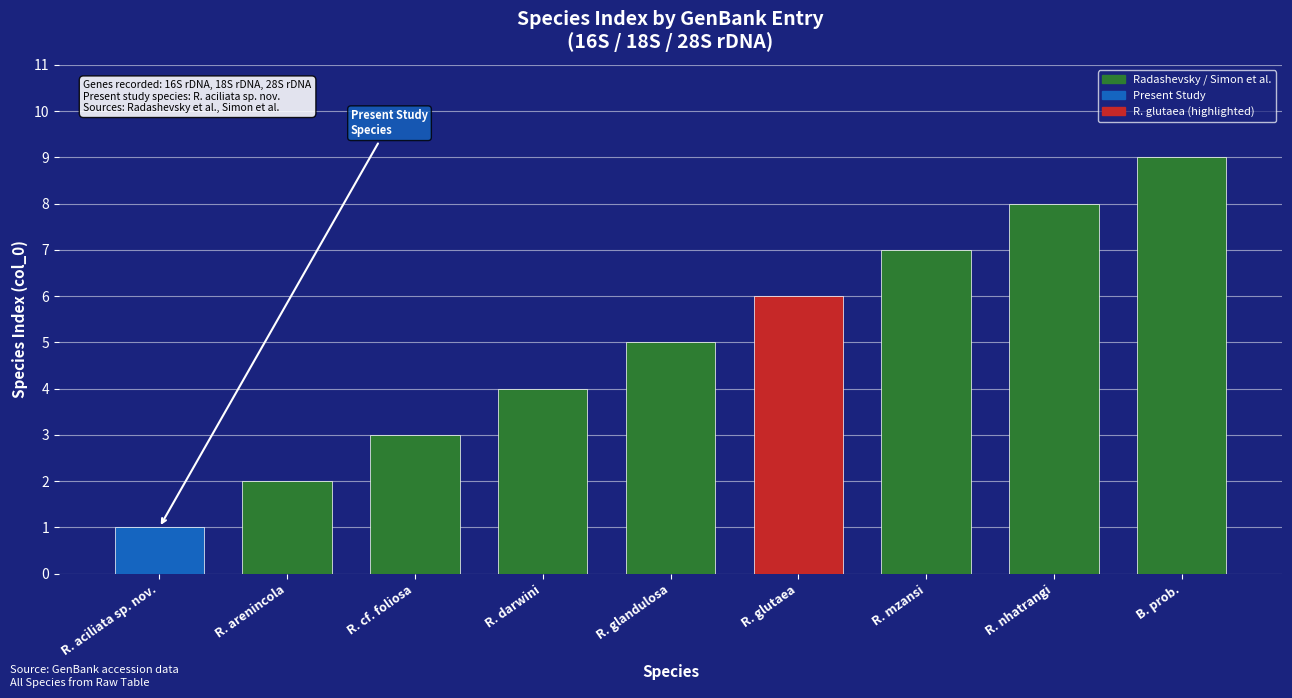

What is the label of the 1st bar from the right?

B. prob.